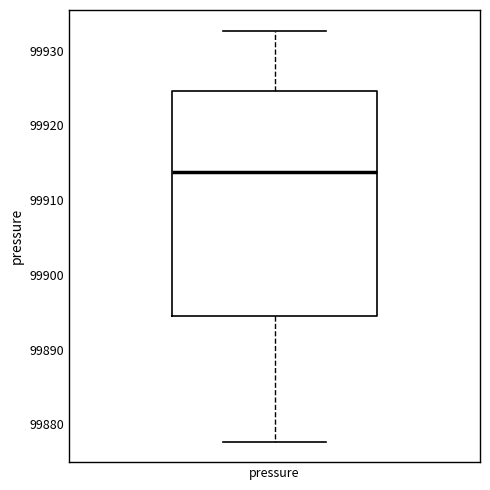

Read this box plot against the y-axis: the position of the median line, the range covered by the box, and the ends of both whiskers. The values are not printed on the chart, so give them approximately, as read against the axis.

median 99914, box 99894 to 99925, whiskers 99878 to 99933